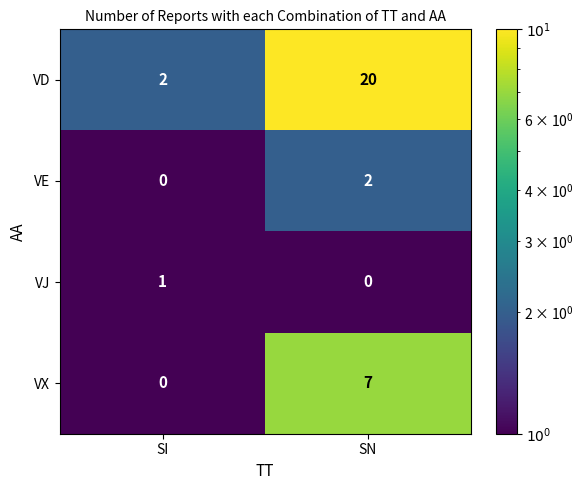

Reading left to right, extract all data points from this chart.

VD: 2	20
VE: 0	2
VJ: 1	0
VX: 0	7